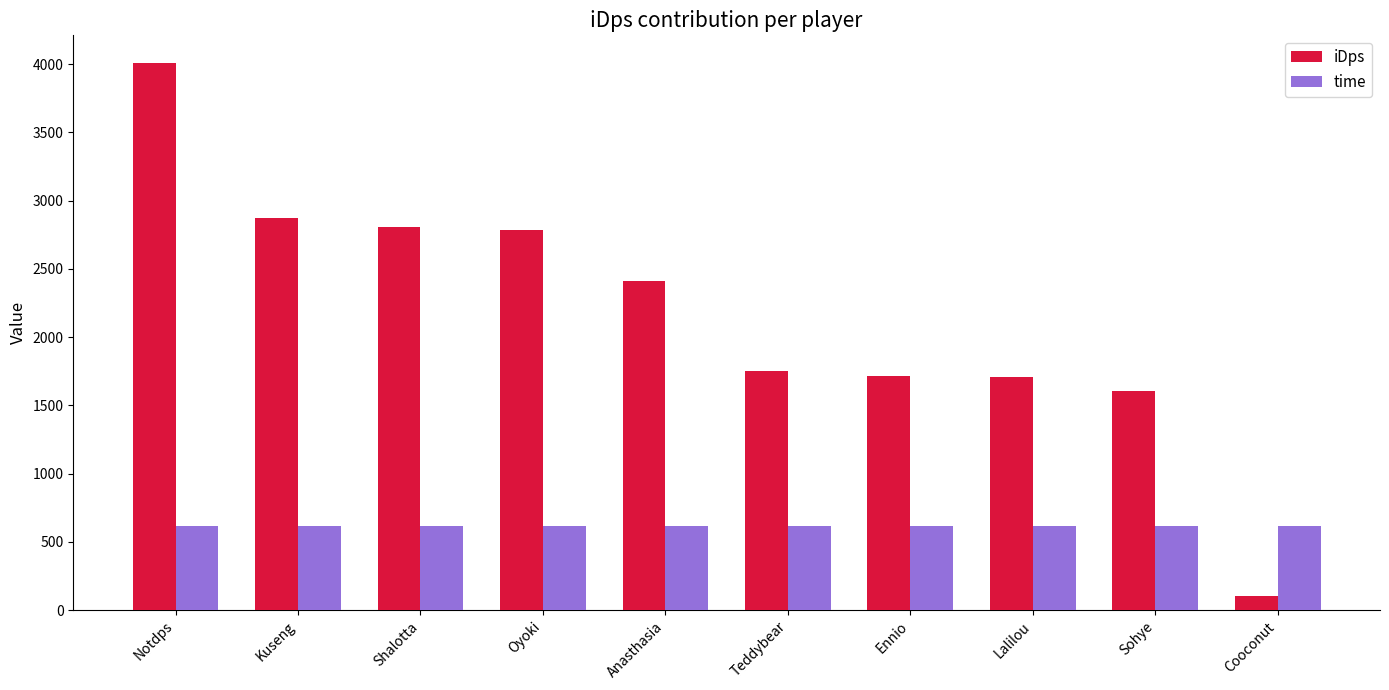

Which category has the lowest value across all series?

Cooconut